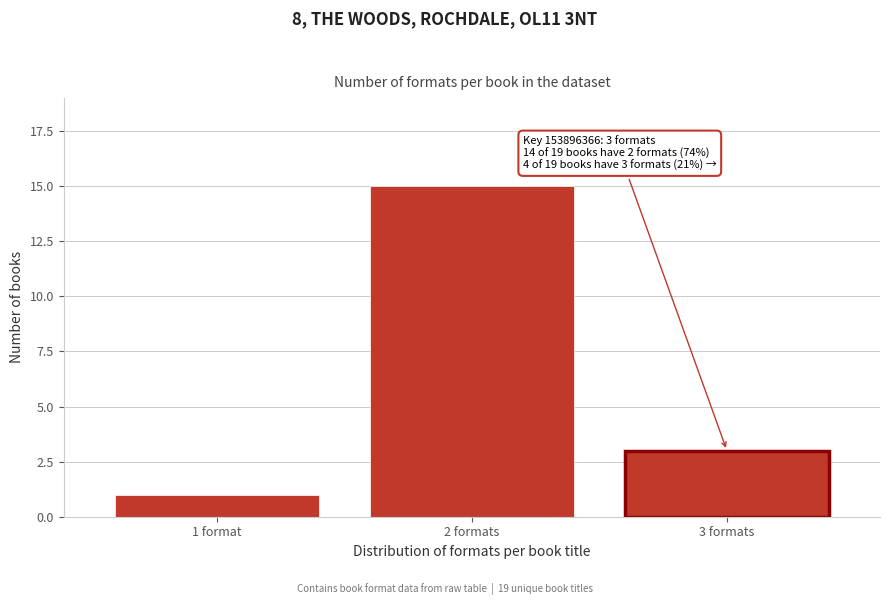

Reading left to right, extract all data points from this chart.

1	15	3